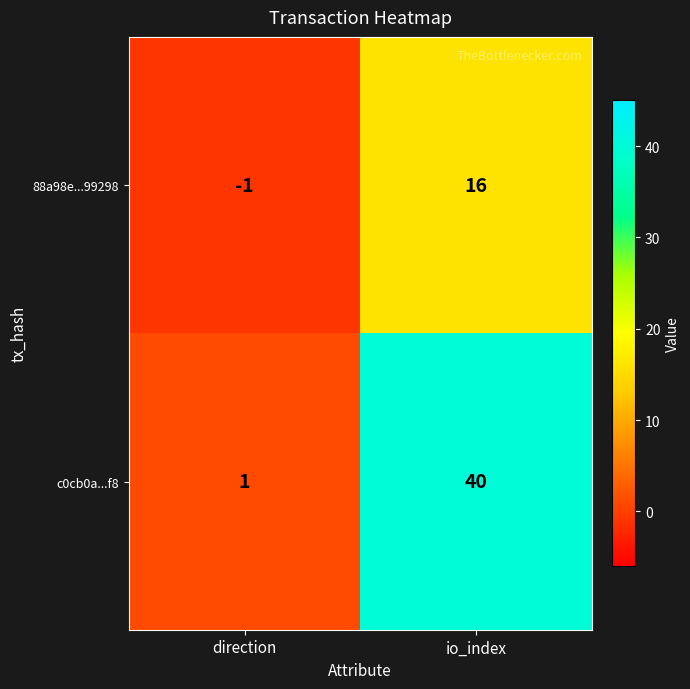

At direction, list the series in order from smallest to largest.

88a98e...99298, c0cb0a...f8